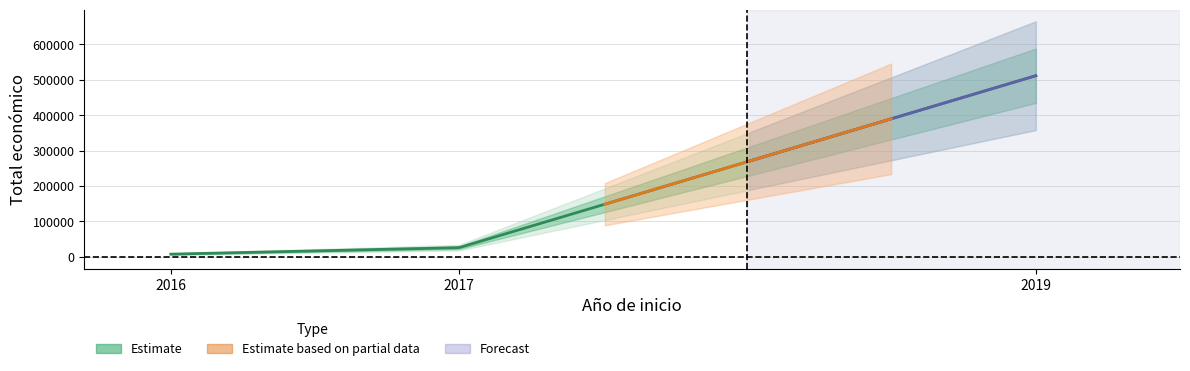

Between 2019 and 2017, which is larger?

2019